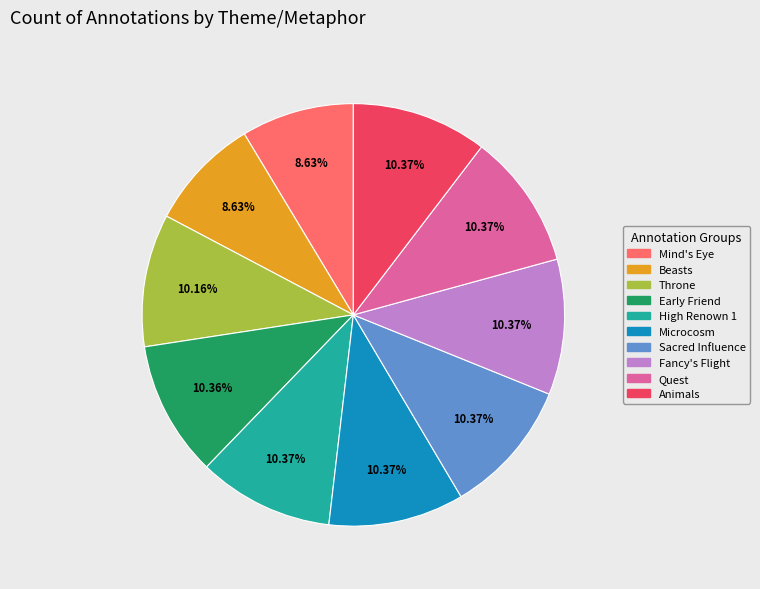

Is Sacred Influence the majority of the pie?

No